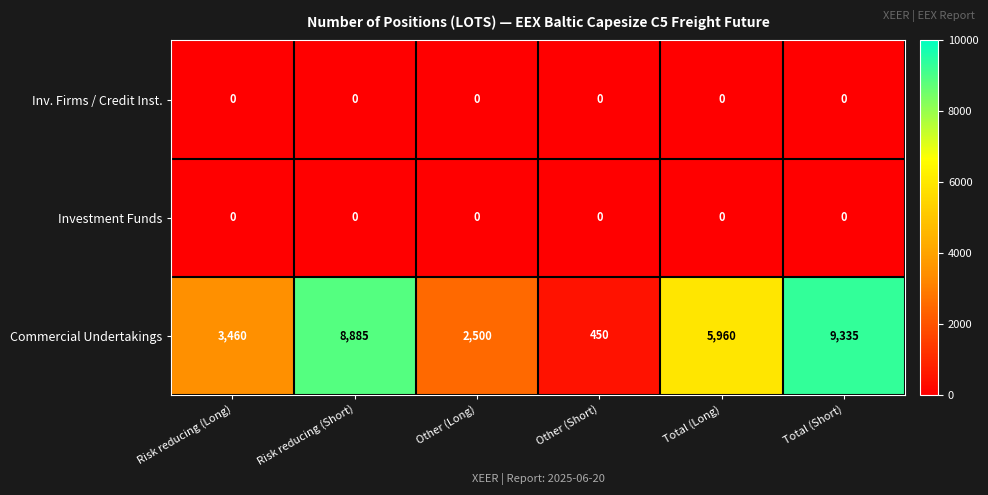

At how many categories does at least one series exceed 1783?

5